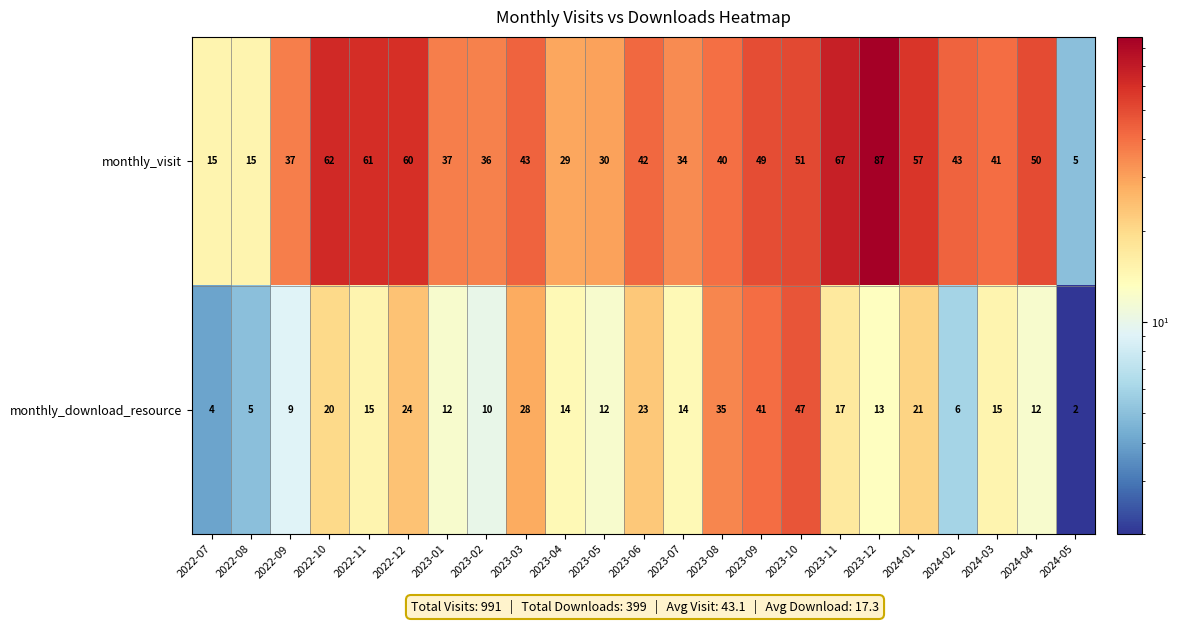

At how many categories does at least one series exceed 14?

22